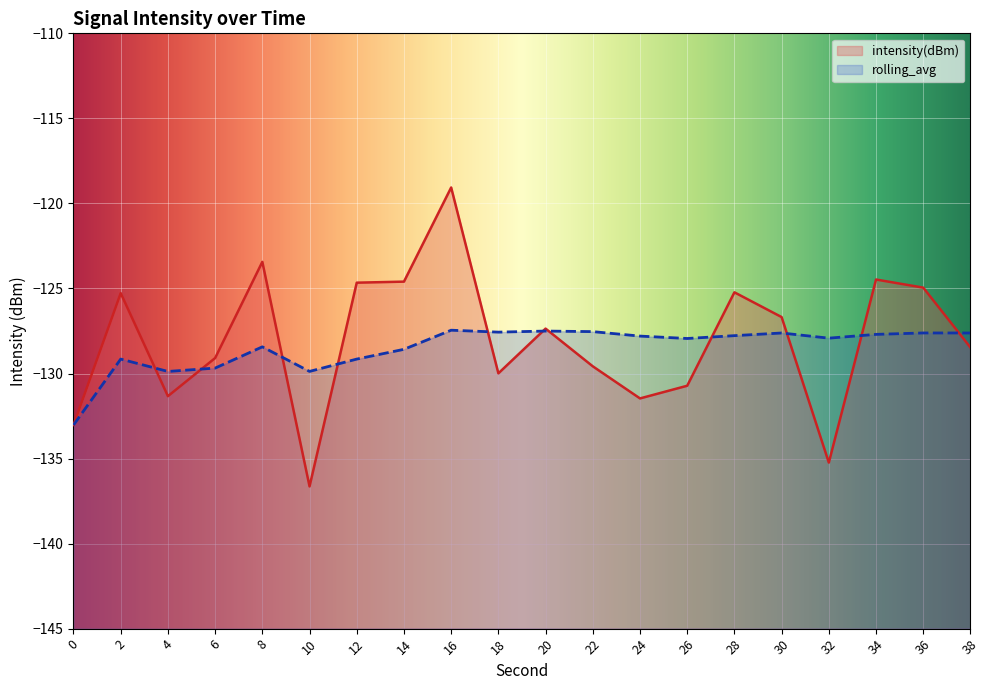

The rolling_avg series shows -127.8 at 28. True or false?

True